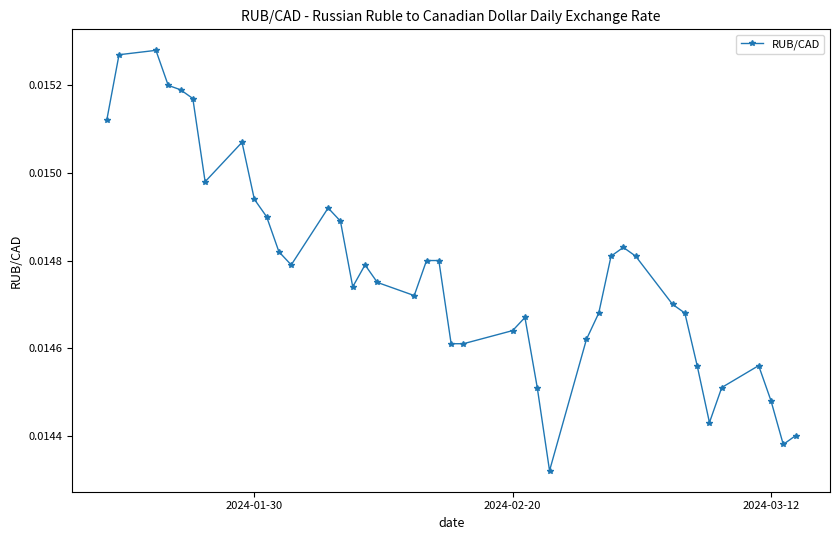

Count the values in the range 0 to 1.

40